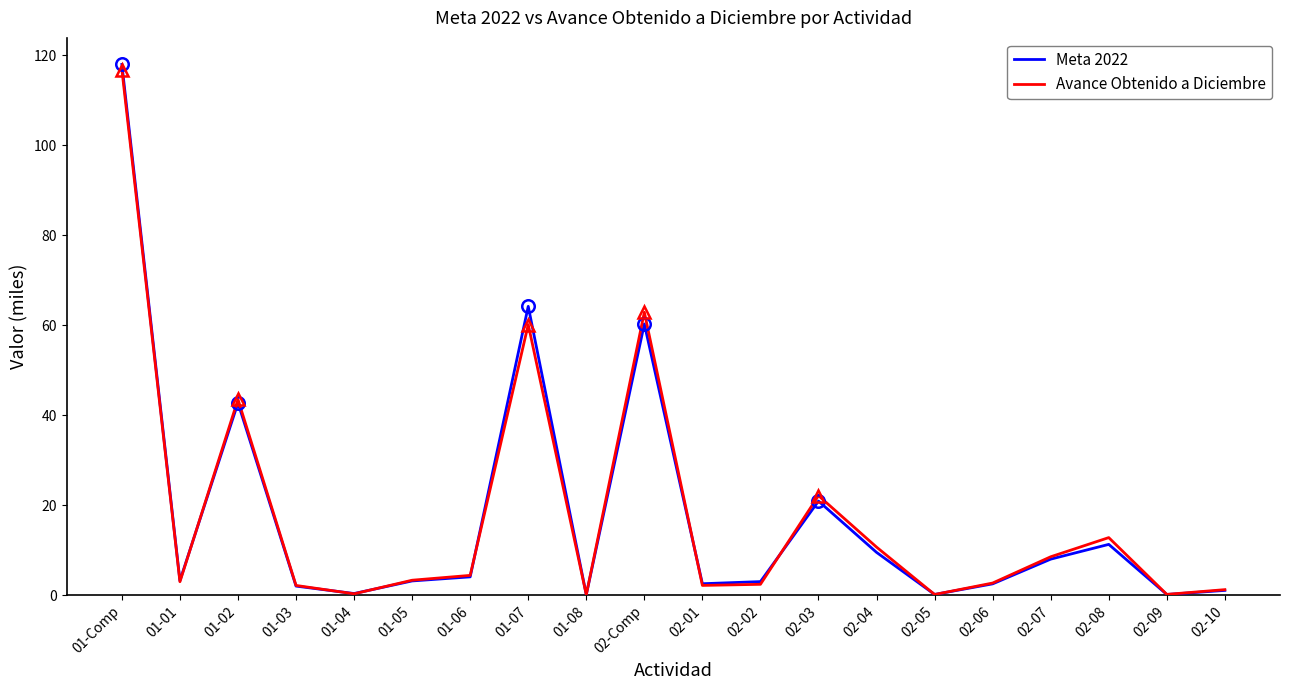

At which category does the chart reach its peak across all series?

01-Comp